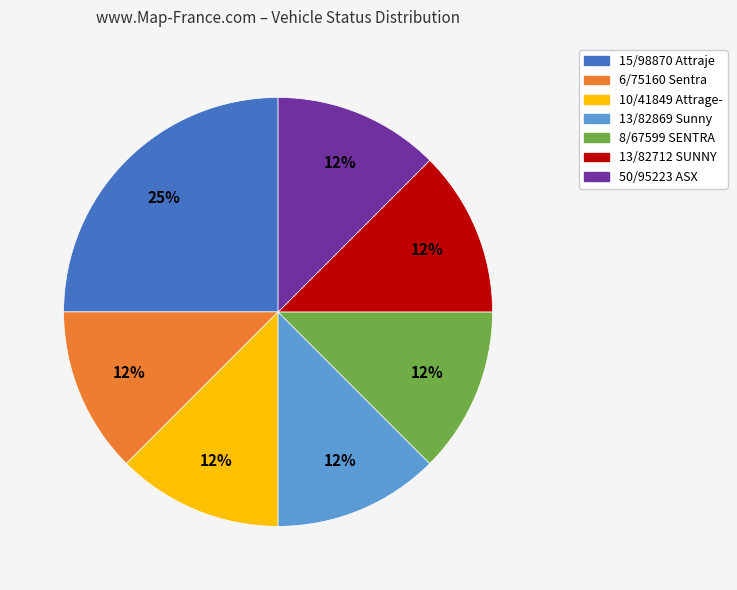

How many segments does this pie chart have?

7